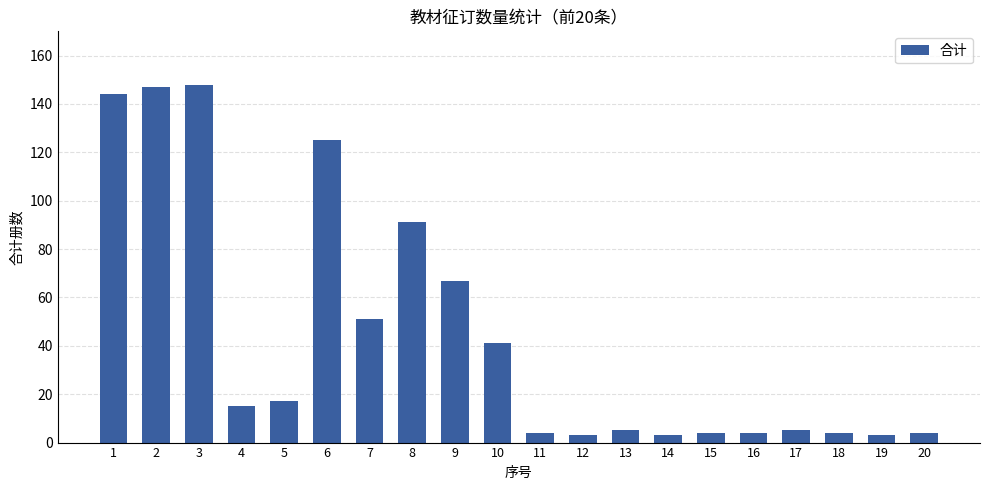

What is the difference between the second highest and second lowest values?

144